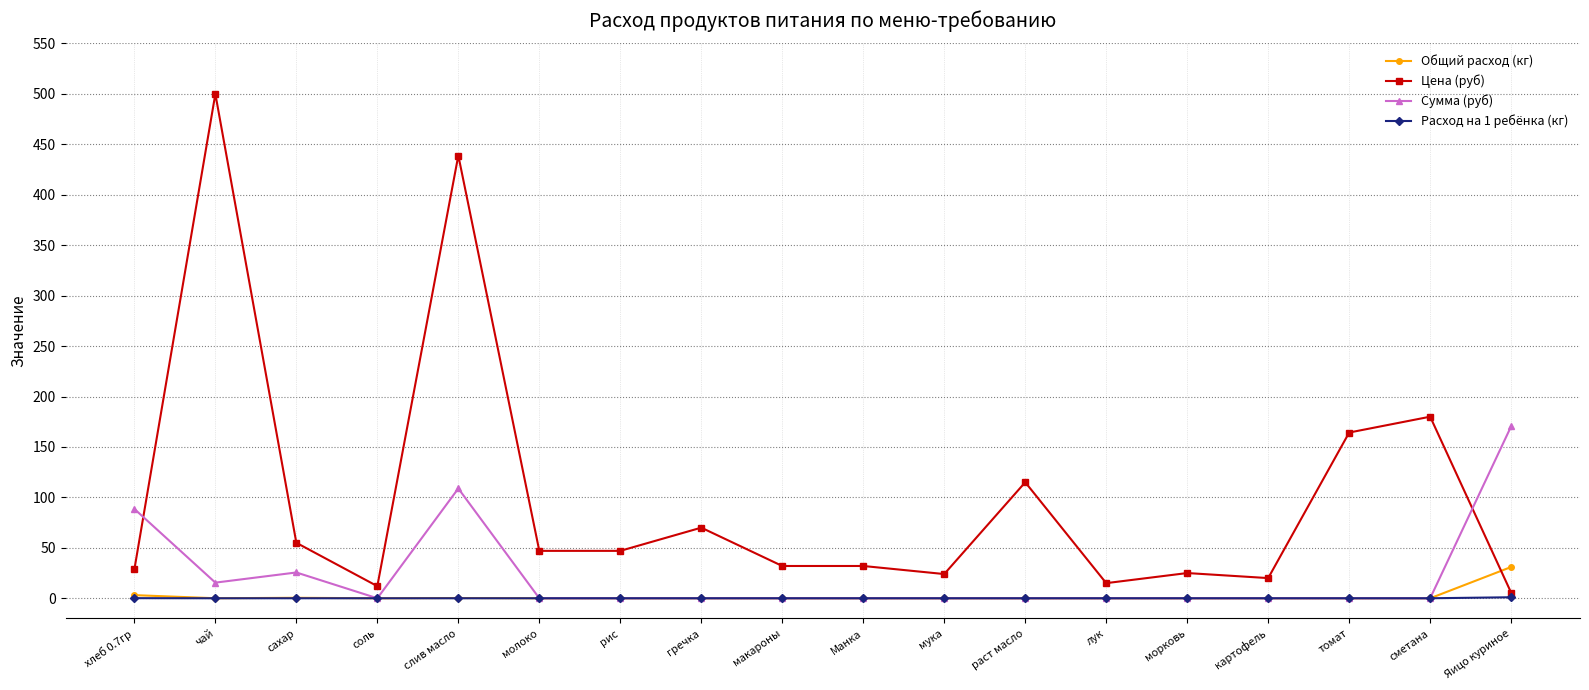

True or false: Общий расход (кг) and Цена (руб) intersect in this chart.

True